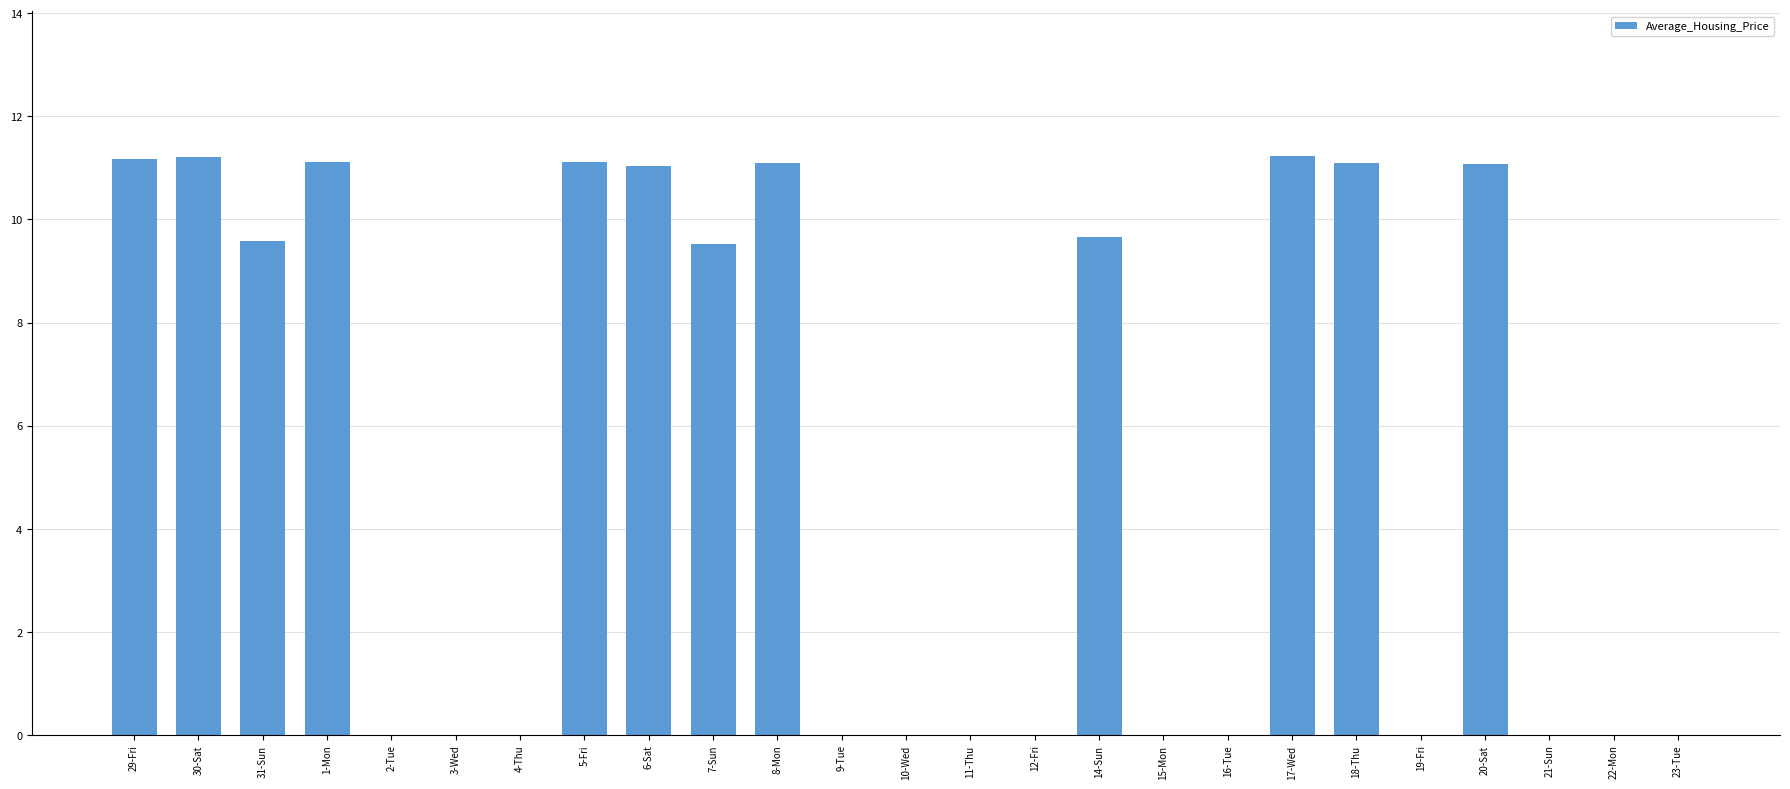

What is the sum of all values?

128.9